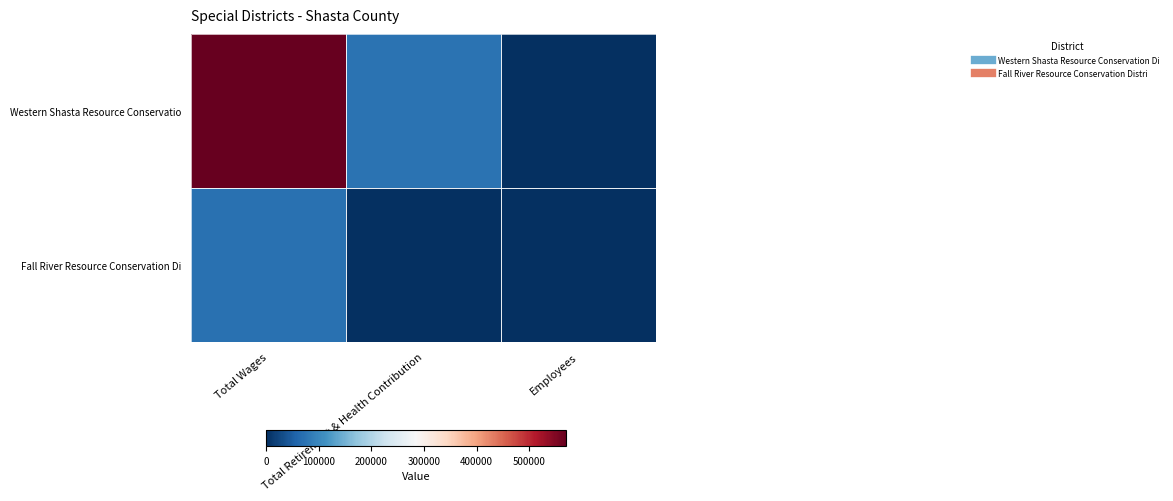

What is the greatest value displayed?

570200